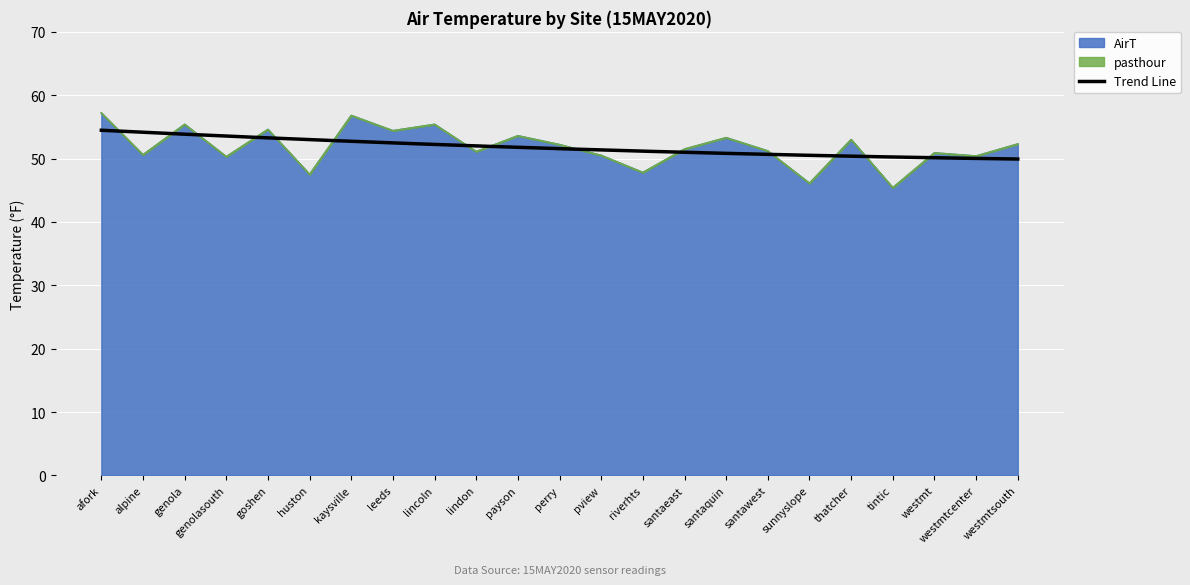

Rank the categories by value from highest to lowest.

afork, kaysville, genola, lincoln, goshen, leeds, payson, santaquin, thatcher, westmtsouth, perry, santaeast, santawest, lindon, westmt, alpine, pview, westmtcenter, genolasouth, riverhts, huston, sunnyslope, tintic